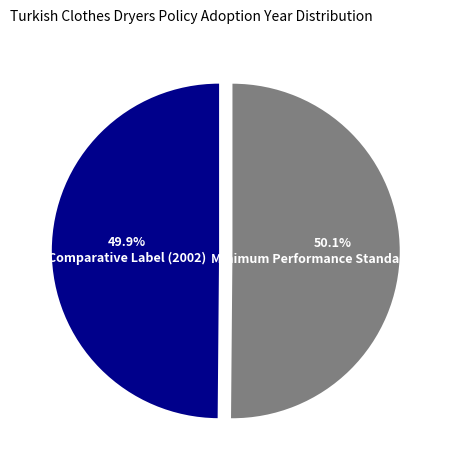

Is there a majority slice in this chart?

Yes